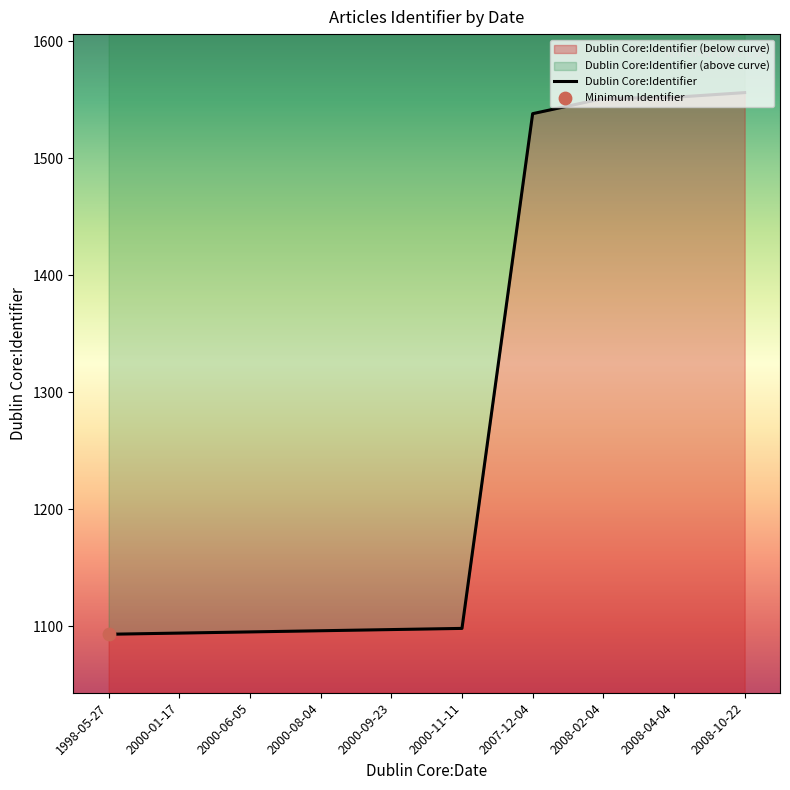

What is the ratio of the value at 2008-04-04 to the value at 2008-02-04?

1.0